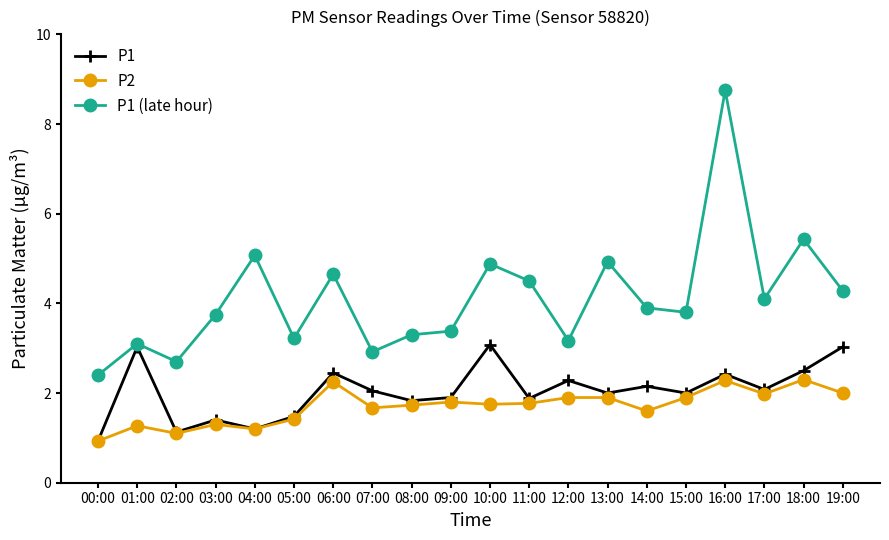

Which category has the lowest value in the P1 series?

00:00